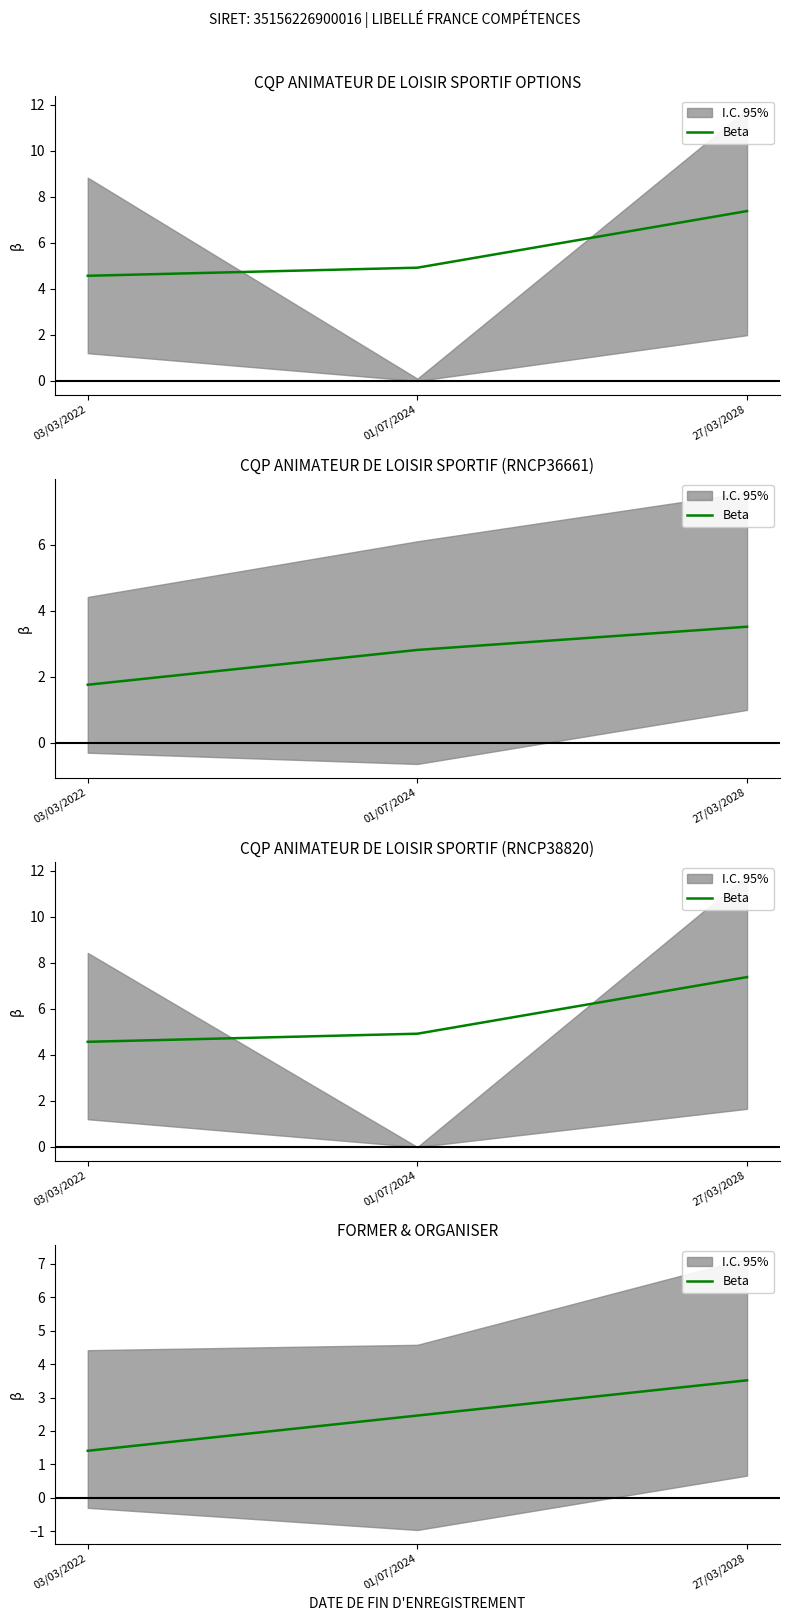

What is the ratio of the value at 01/07/2024 to the value at 27/03/2028?

0.7